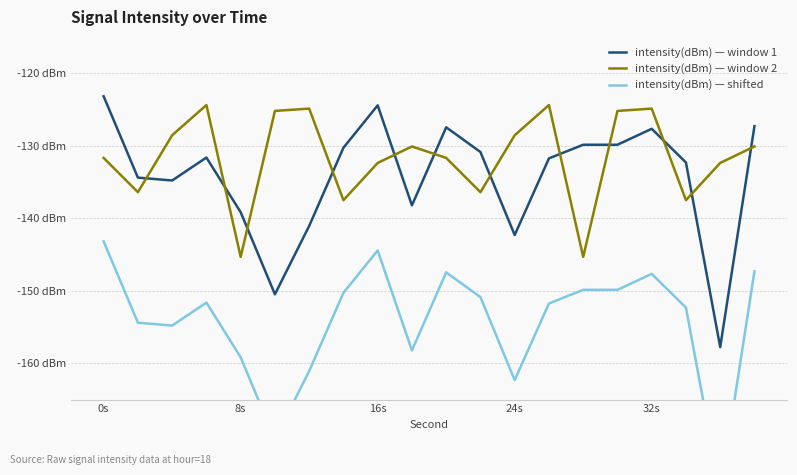

How many interior local valleys does the intensity(dBm) — shifted series have?

6